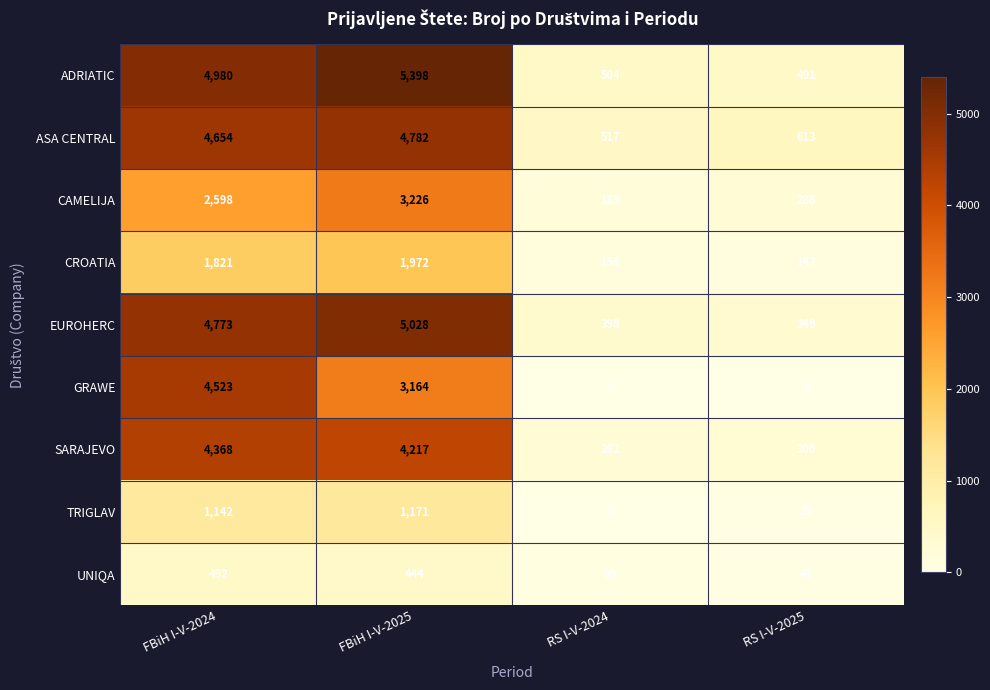

How many values in the CAMELIJA series exceed 2598?

1